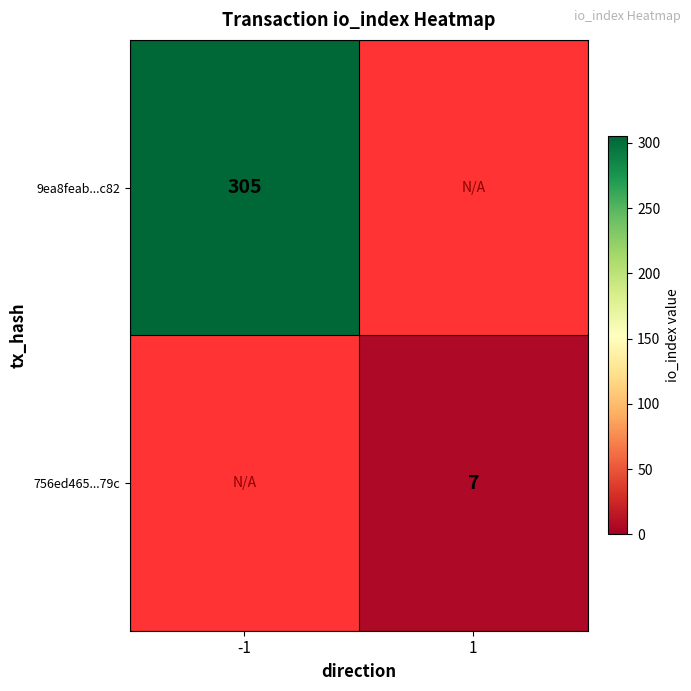

The 756ed465...79c series shows 4 at 1. True or false?

False